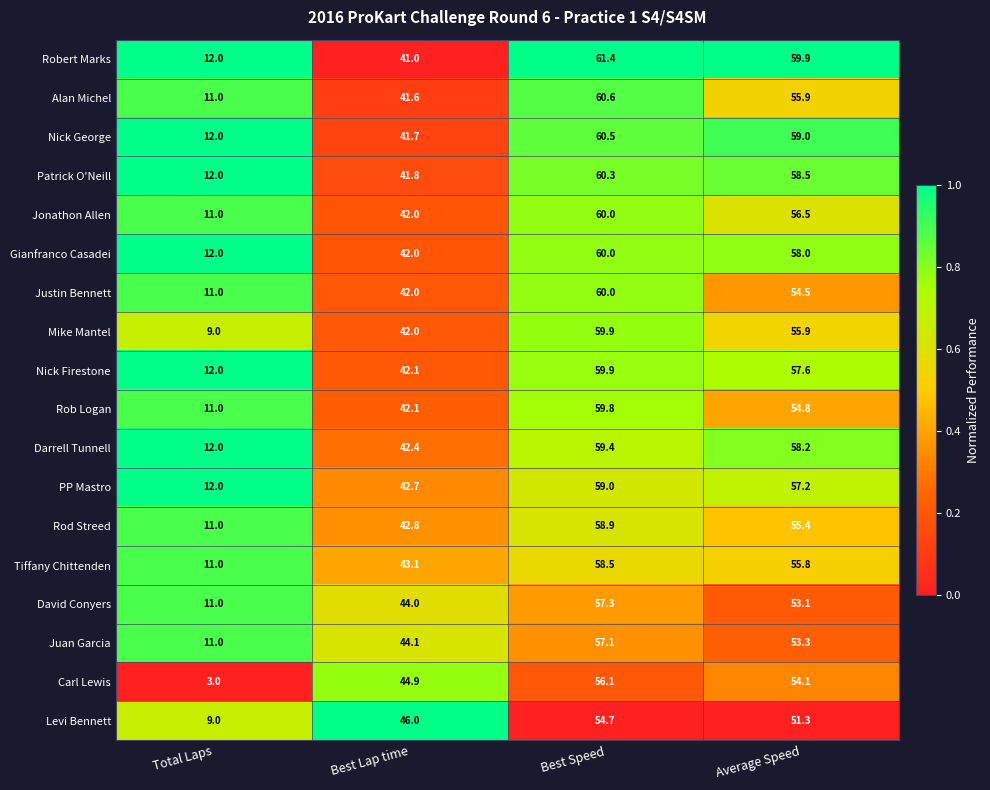

Which series changed the most between Best Speed and Average Speed?

Justin Bennett